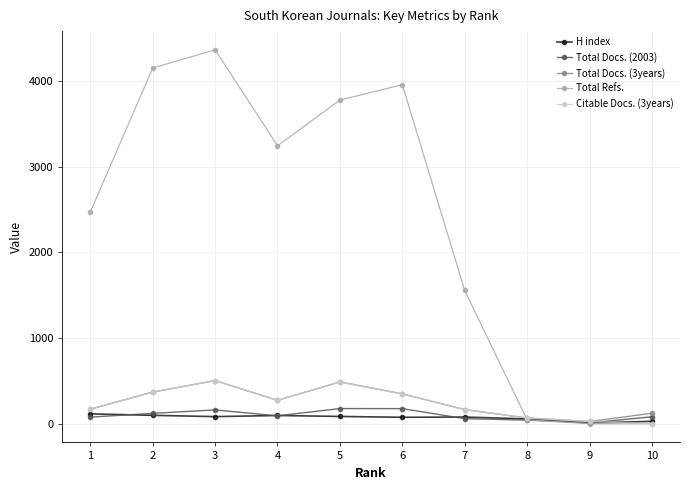

At which category does Total Refs. reach its first local valley?

4